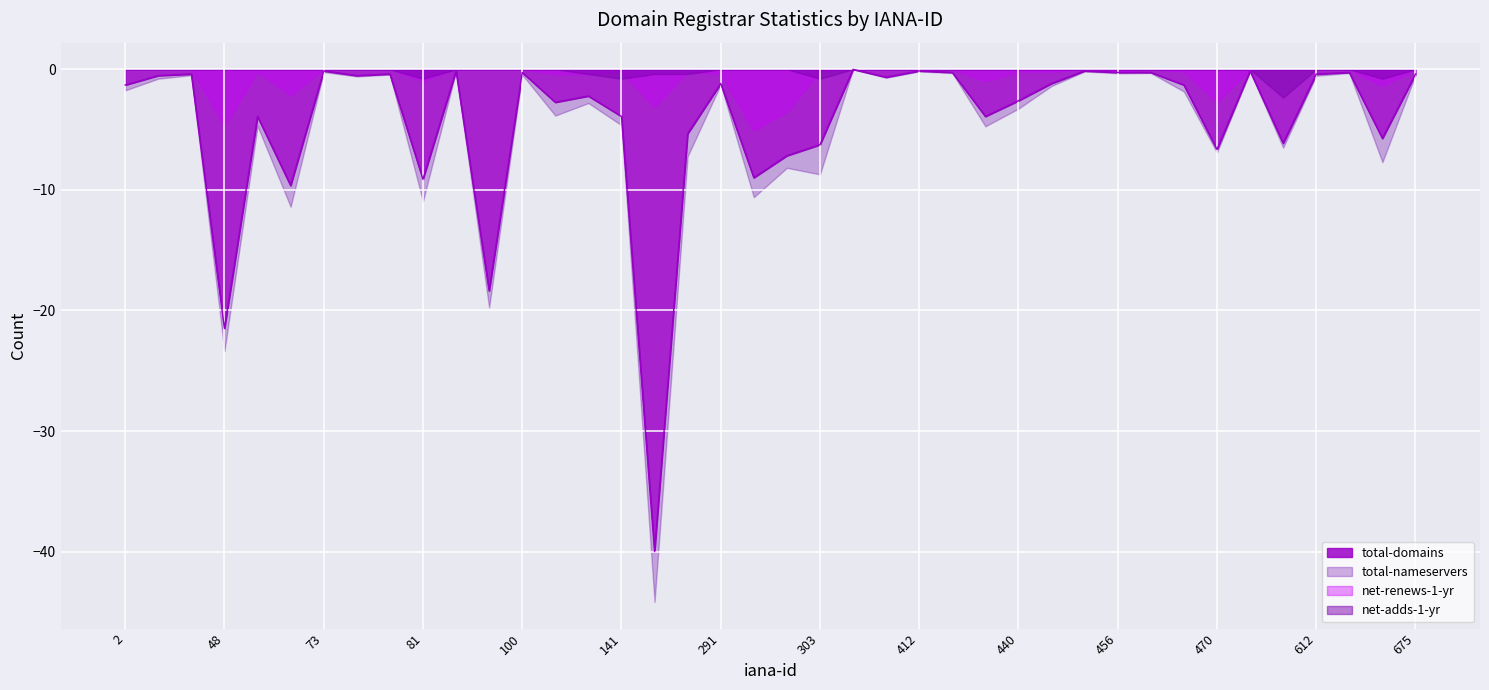

Where is the first local minimum?

48